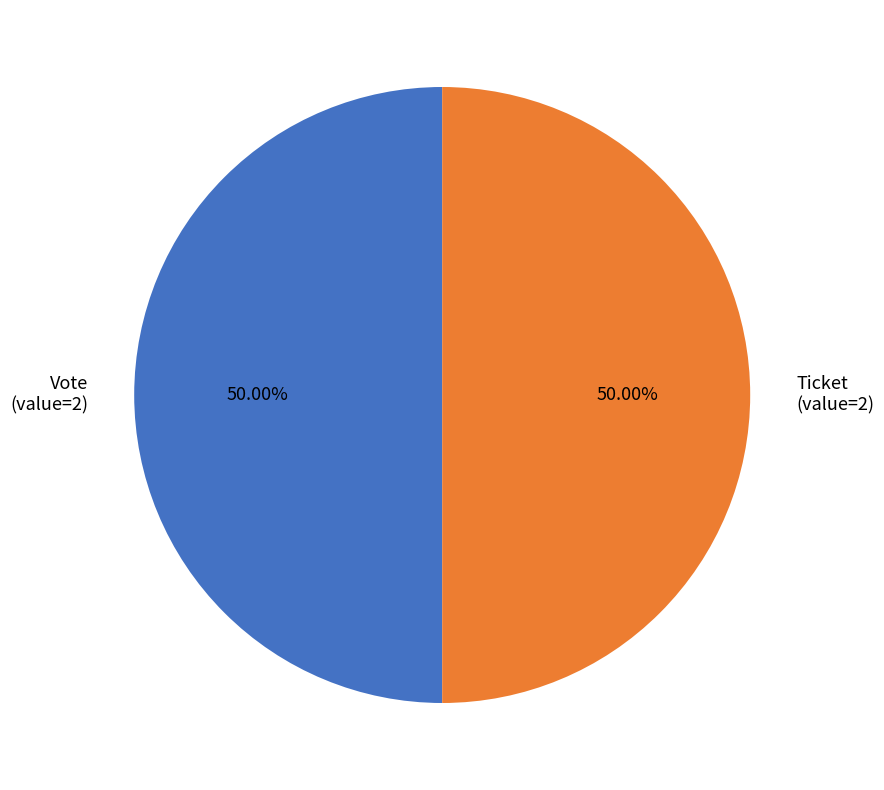

Approximately how many times larger is the value at Vote compared to Ticket?

1.0